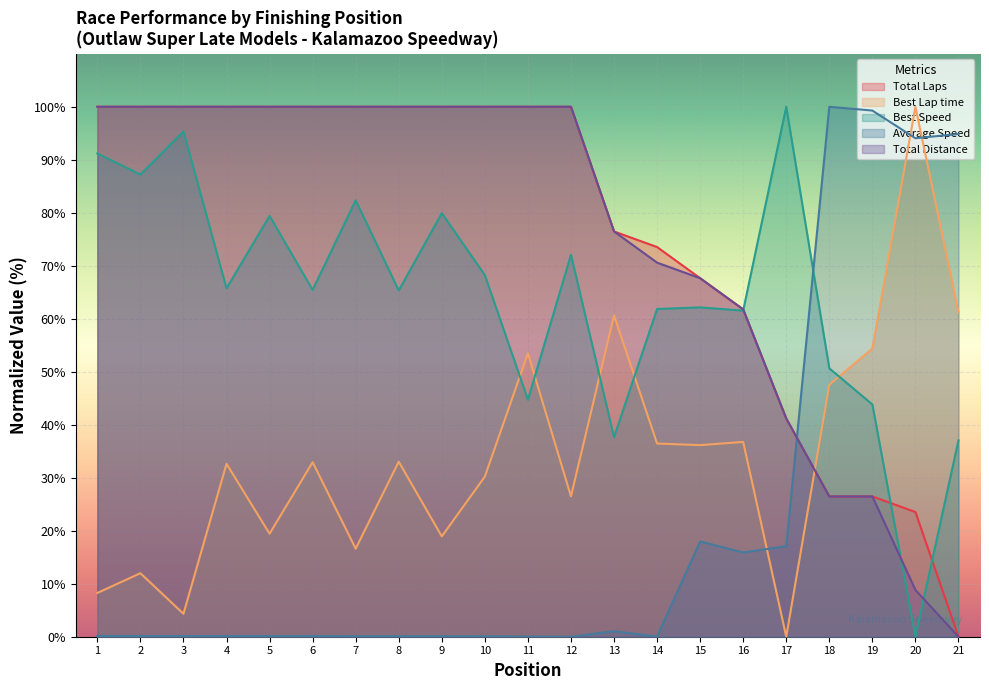

What is the average value of the Average Speed series?

21.0